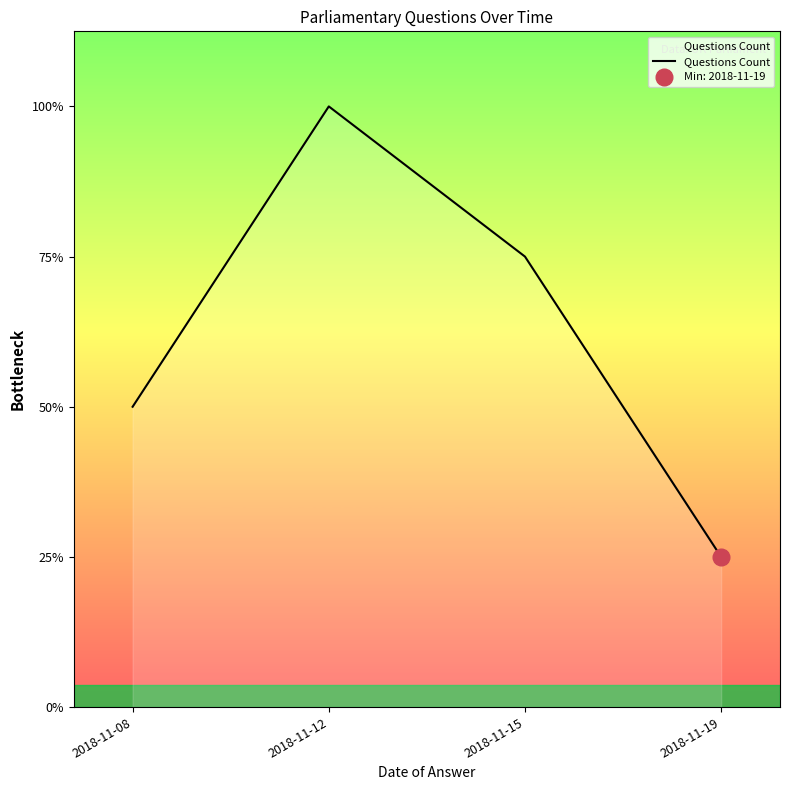

Which has a higher value, 2018-11-12 or 2018-11-19?

2018-11-12